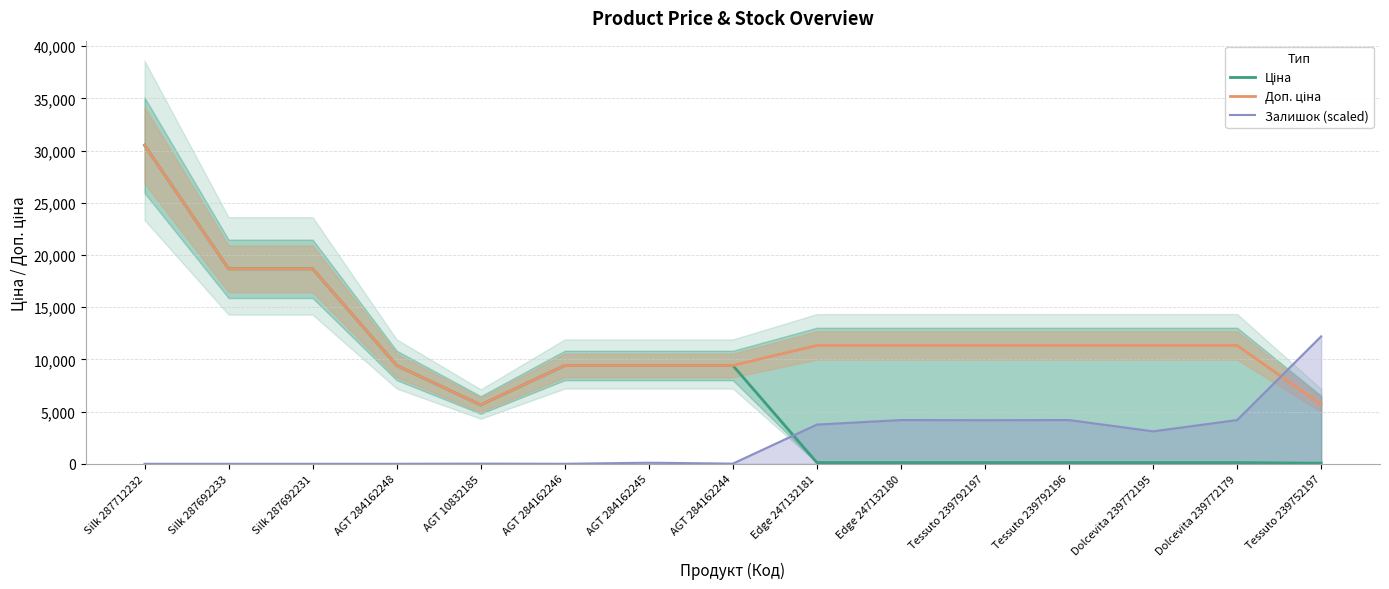

What are all the series names shown in the legend?

Ціна, Доп. ціна, Залишок (scaled)